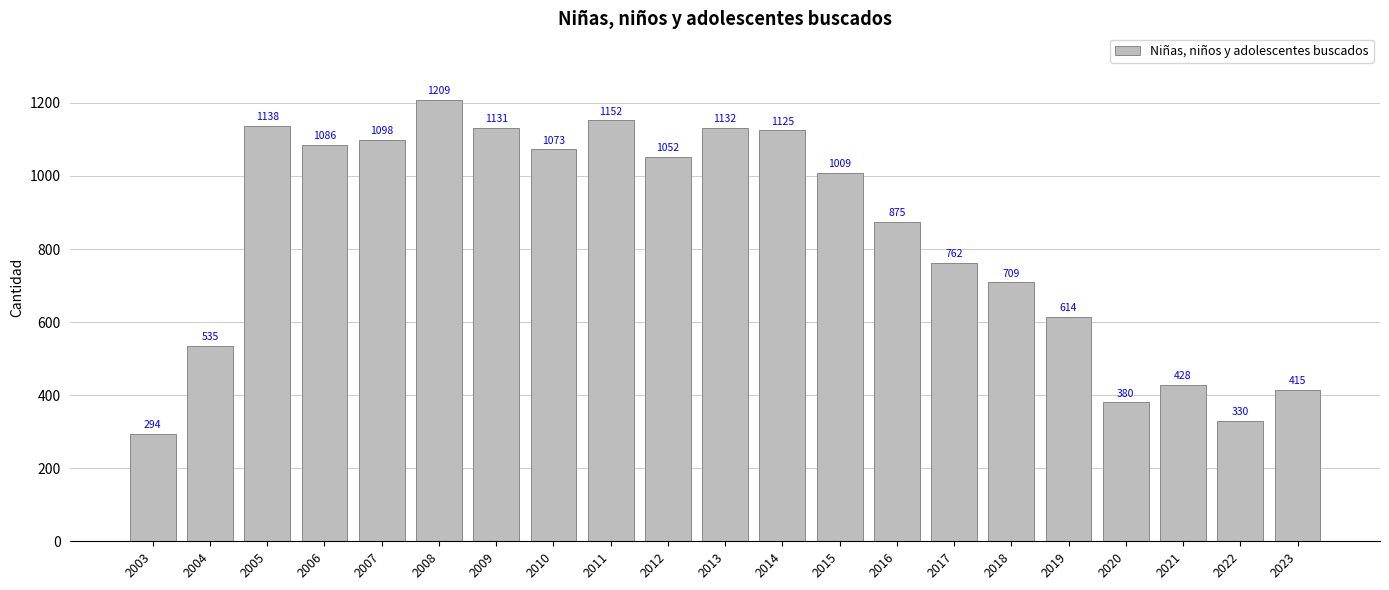

What is the average value?

836